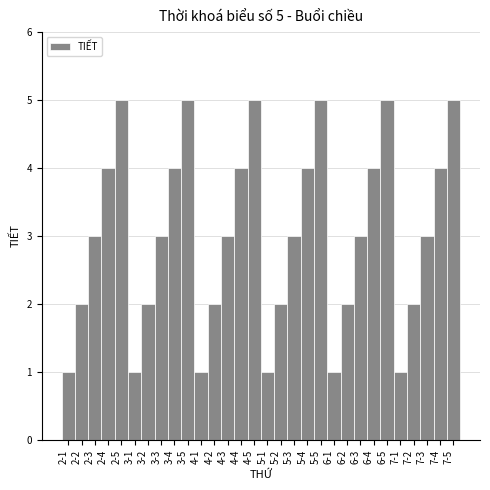

Reading left to right, what are all the values shown in this chart?

1	2	3	4	5	1	2	3	4	5	1	2	3	4	5	1	2	3	4	5	1	2	3	4	5	1	2	3	4	5